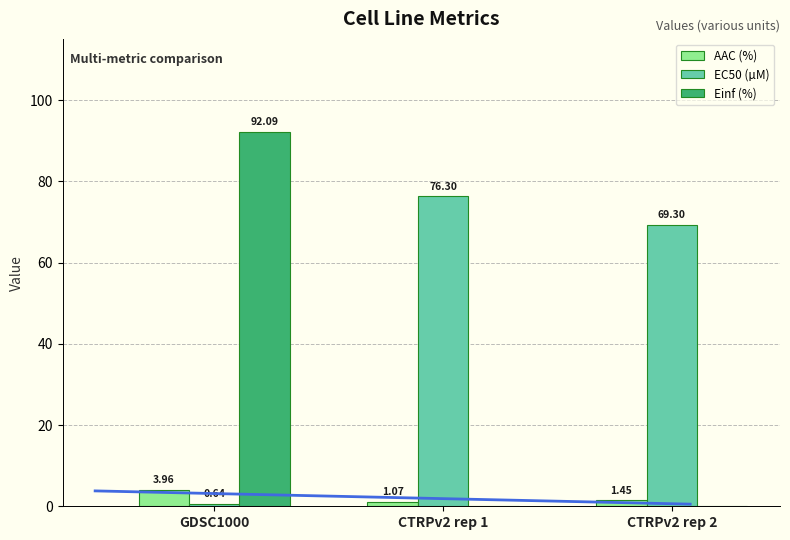

Reading left to right, extract all data points from this chart.

AAC (%): GDSC1000=4.0	CTRPv2 rep 1=1.1	CTRPv2 rep 2=1.4
EC50 (µM): GDSC1000=0.6	CTRPv2 rep 1=76.3	CTRPv2 rep 2=69.3
Einf (%): GDSC1000=92.1	CTRPv2 rep 1=0.0	CTRPv2 rep 2=0.0